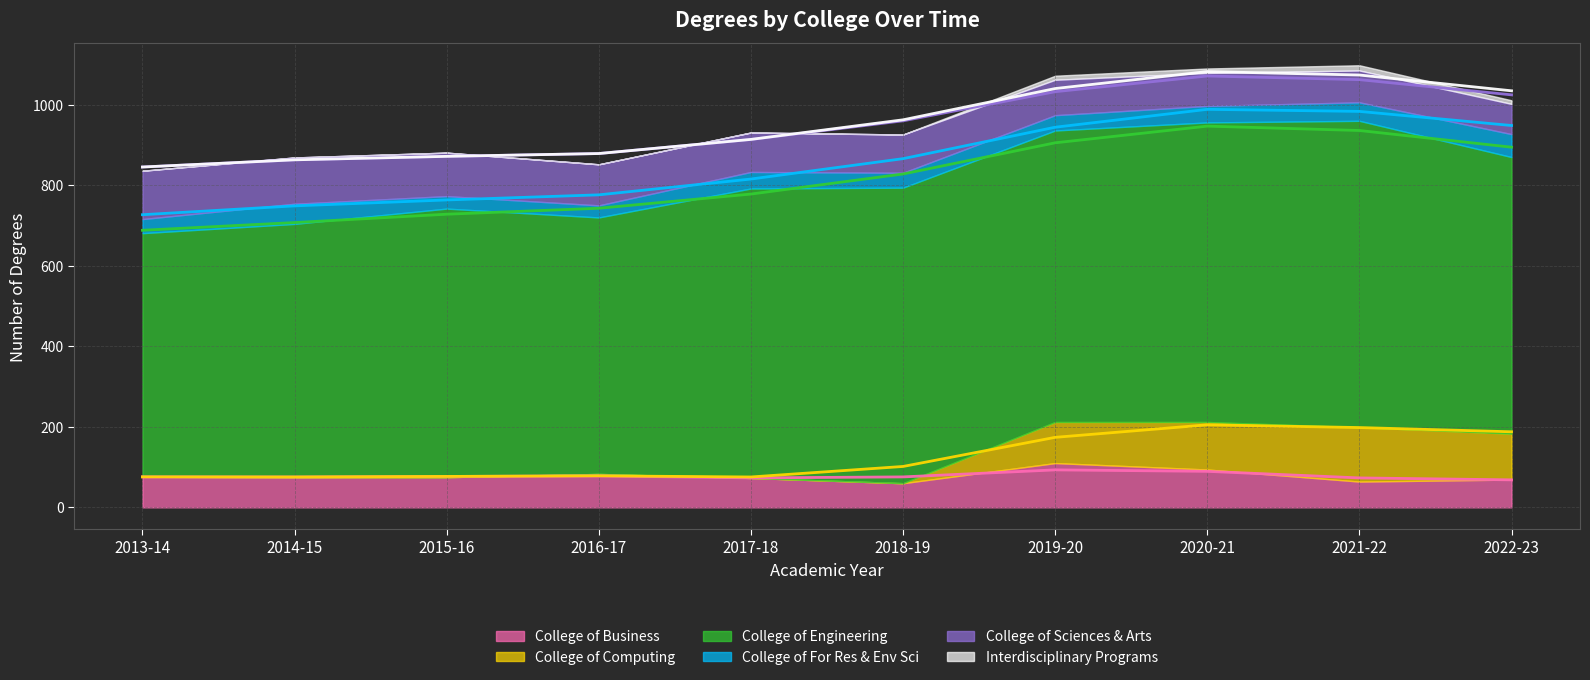

Which category has the highest value in the Interdisciplinary Programs series?

2021-22